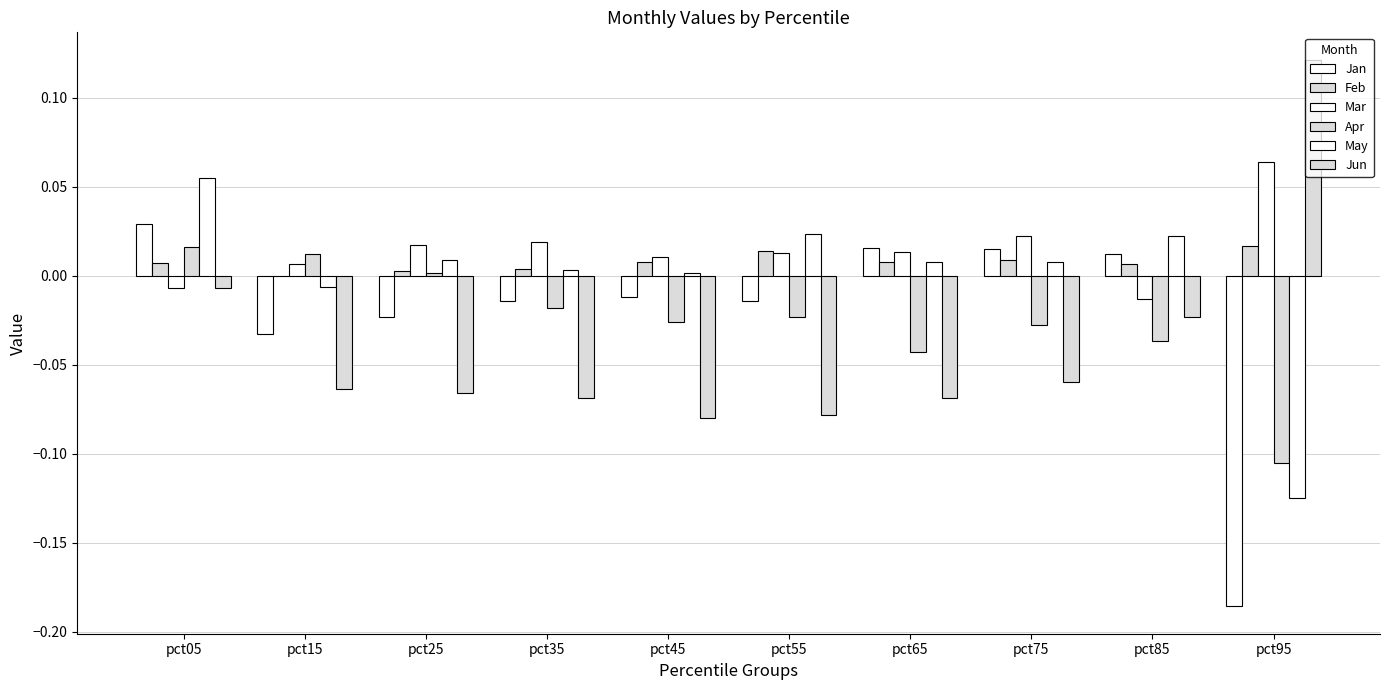

How many distinct data groups are displayed?

6